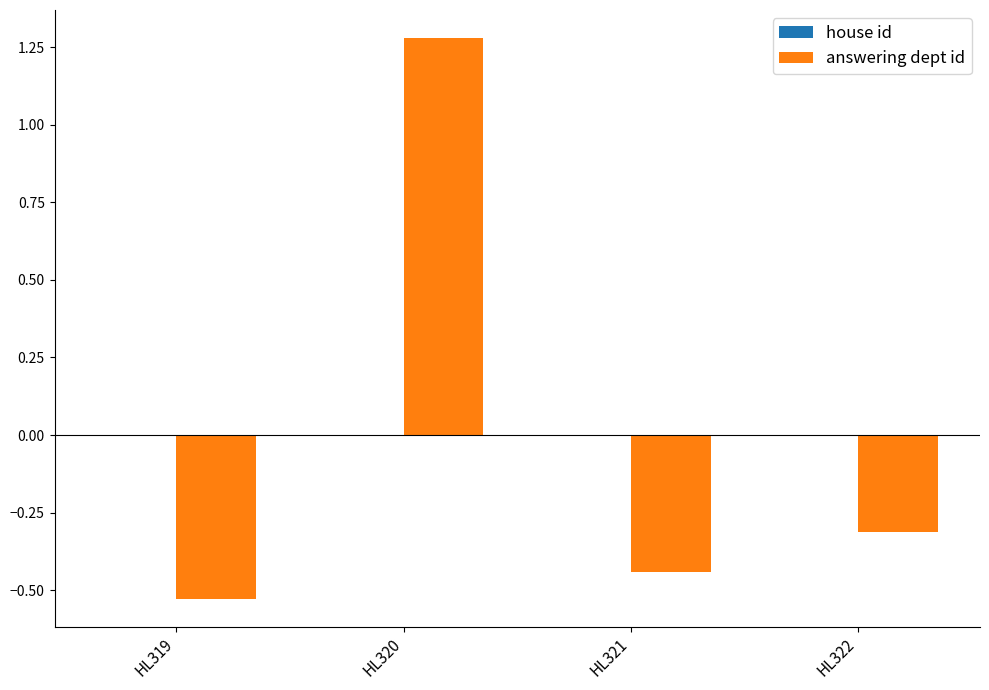

Which category has the highest value across all series?

HL320